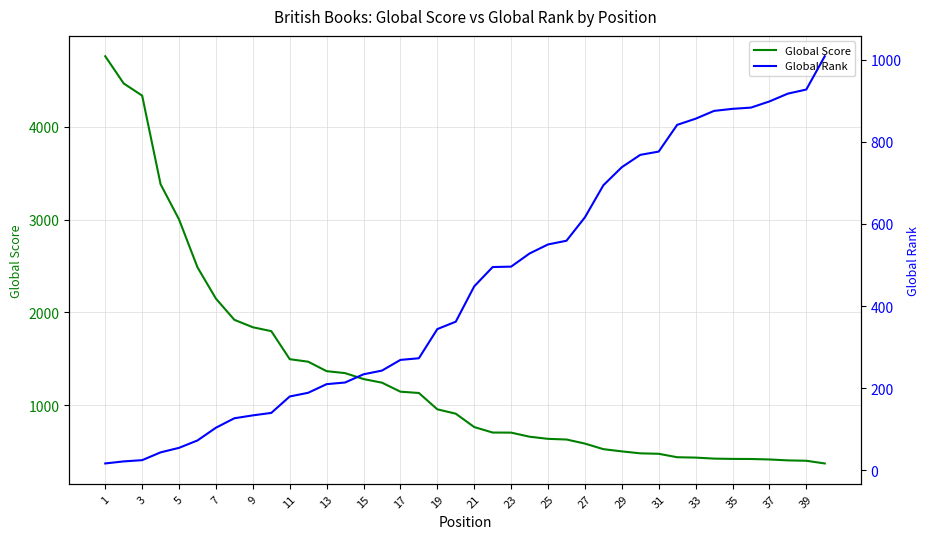

What is the highest value of the Global Score series?

4760